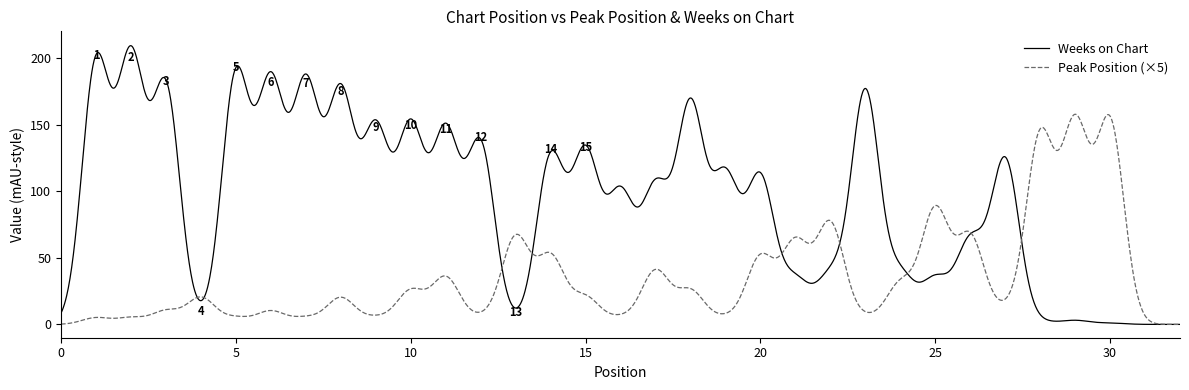

What is the greatest value displayed?

209.2